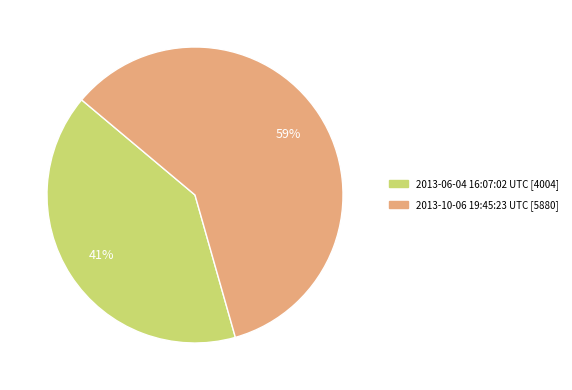

What is the smallest slice in the pie chart?

2013-06-04 16:07:02 UTC